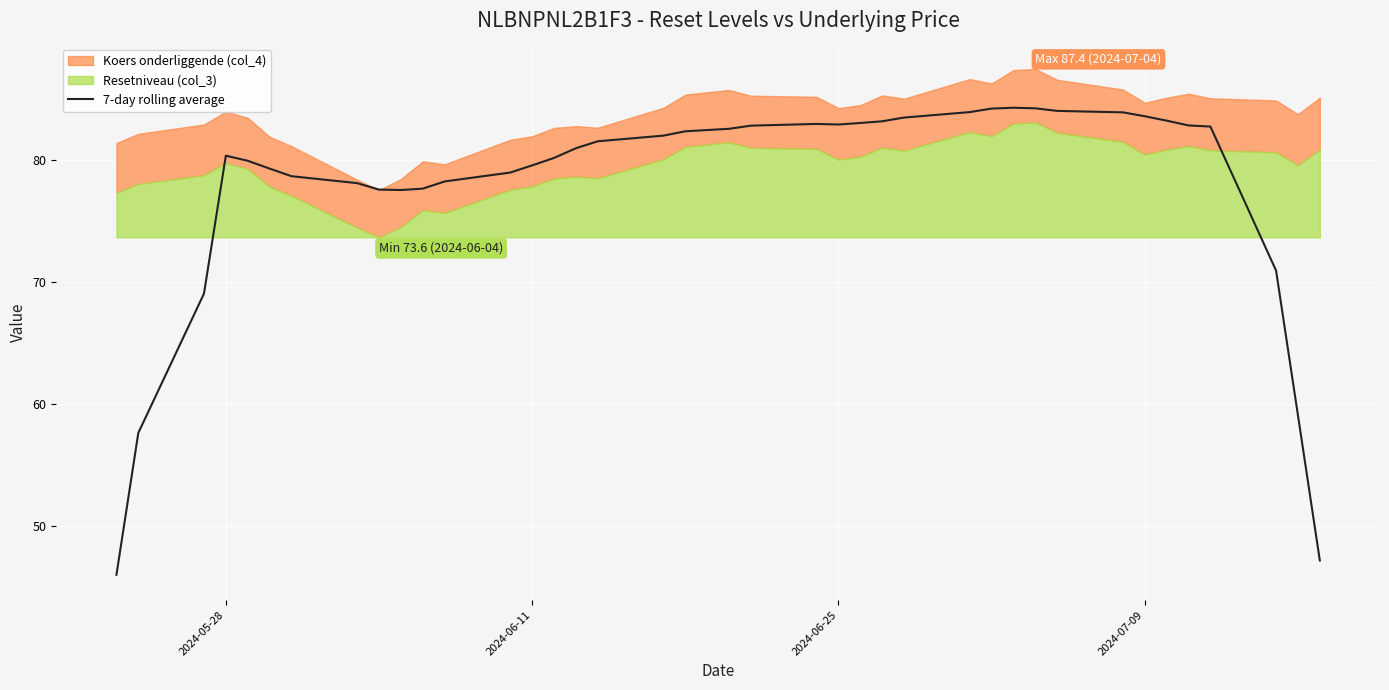

What is the highest value of the 7-day rolling average series?

84.3